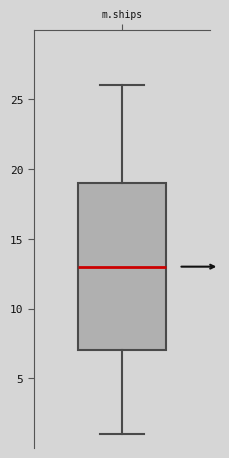

Where does the lower whisker of the box for m.ships end on the y-axis? The values are not printed on the chart, so give them approximately, as read against the axis.

1